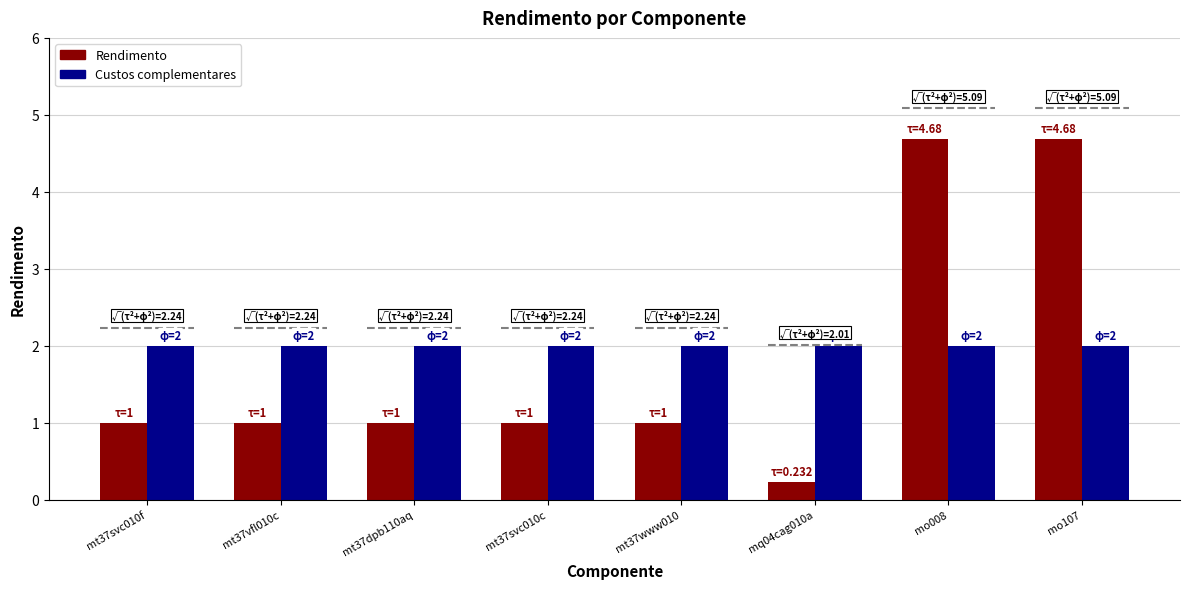

What is the difference between the Rendimento values at mq04cag010a and mt37svc010f?

0.8